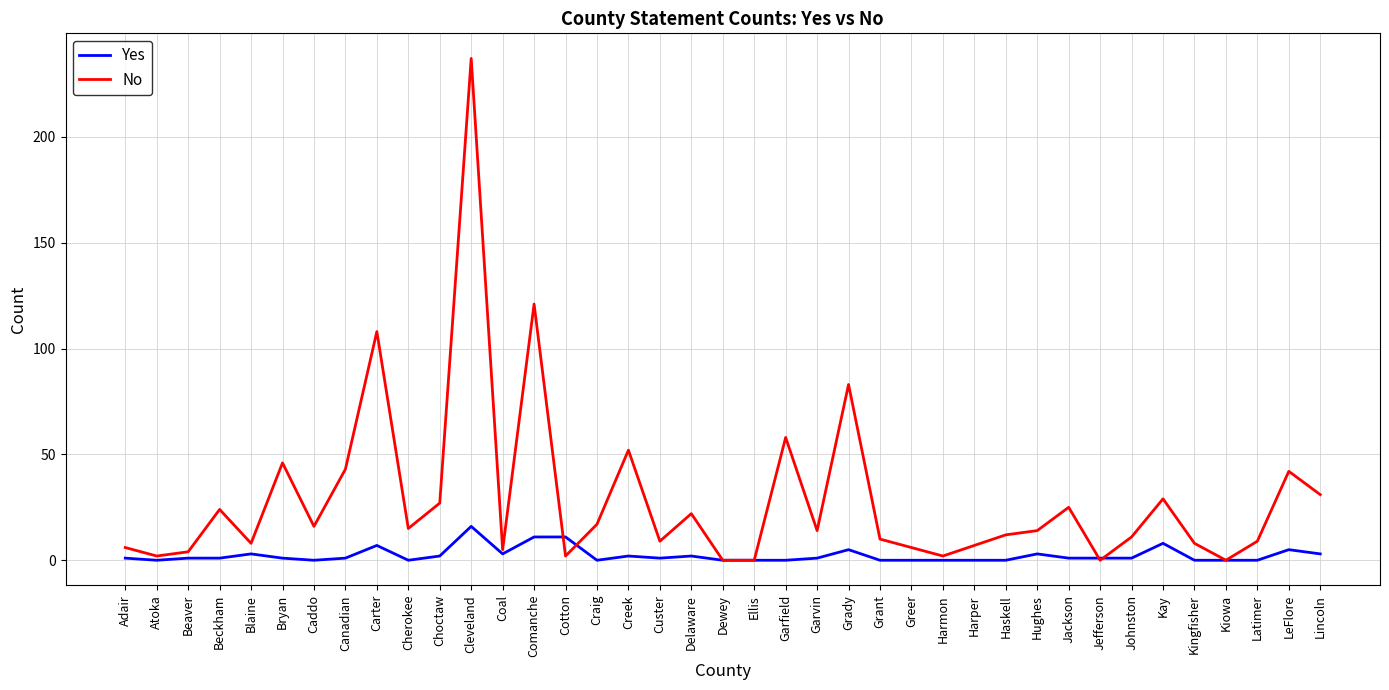

What is the total value across all series at Latimer?

9